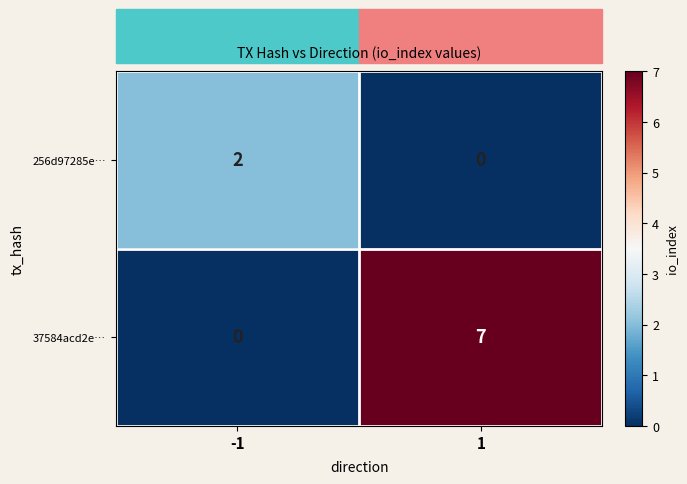

What is the maximum value shown in the chart?

7